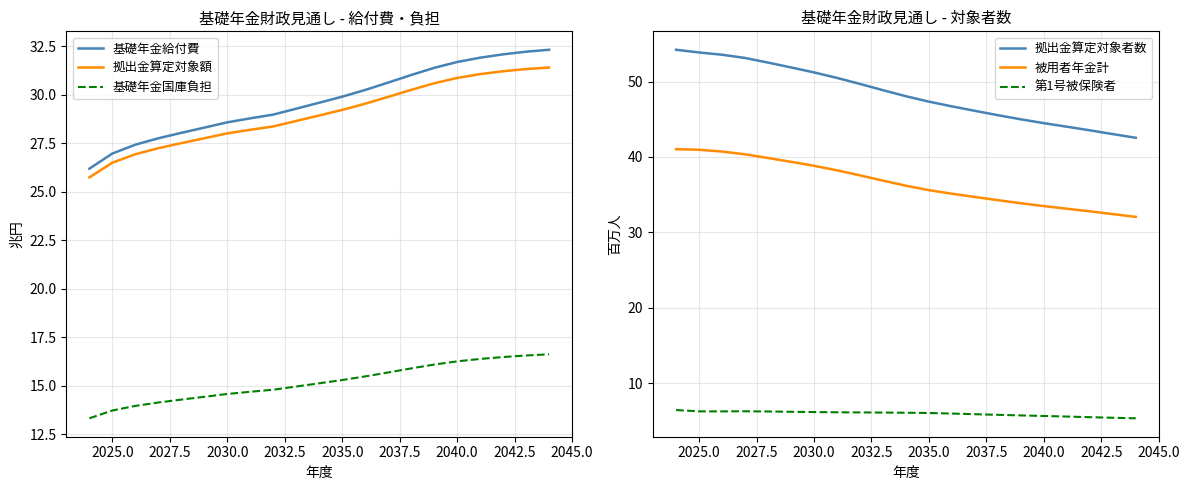

The value of 基礎年金給付費 at 2040.0 is 44.7. True or false?

False